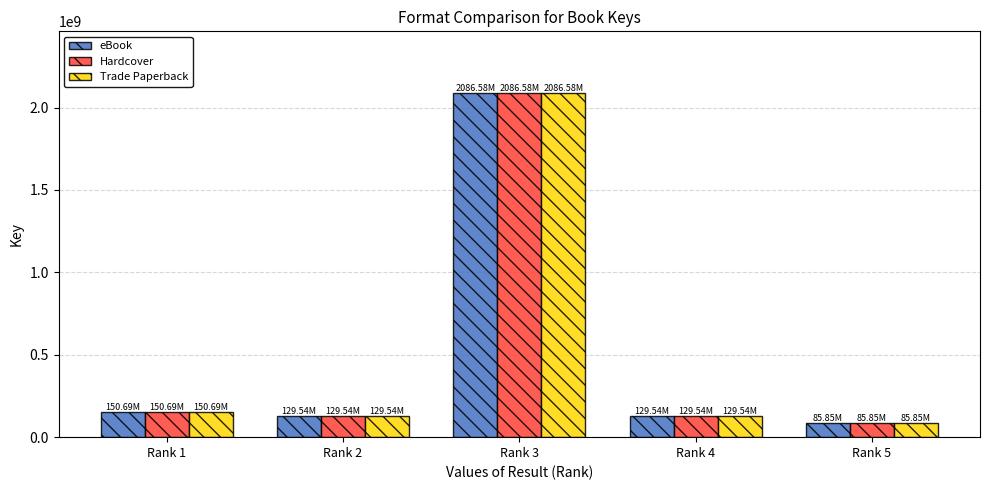

Is the value of eBook at Rank 3 greater than the value of Trade Paperback at Rank 5?

Yes